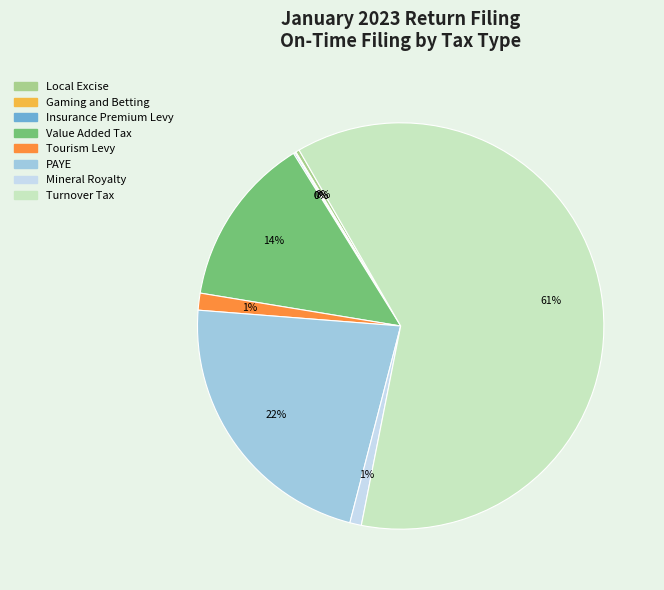

Is it true that Mineral Royalty is 11% of the pie?

False